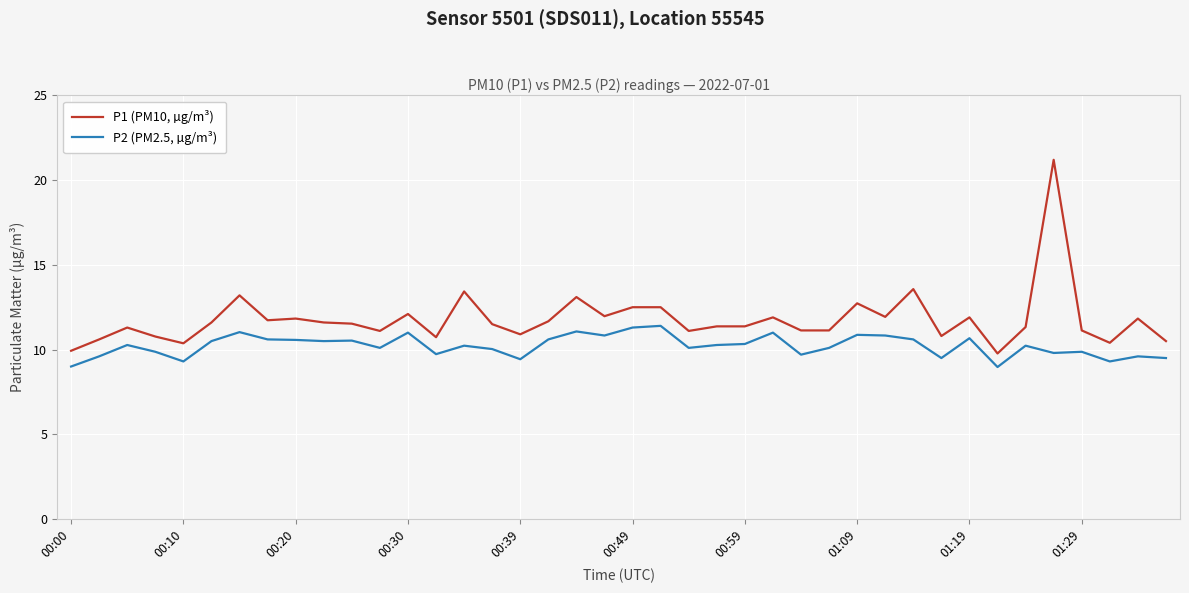

True or false: P1 (PM10, µg/m³) and P2 (PM2.5, µg/m³) intersect in this chart.

False